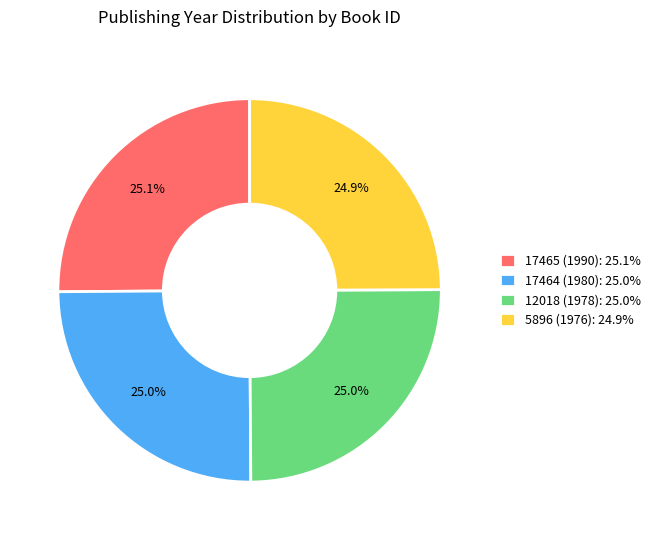

Is it true that 17464 (1980) is 13% of the pie?

False